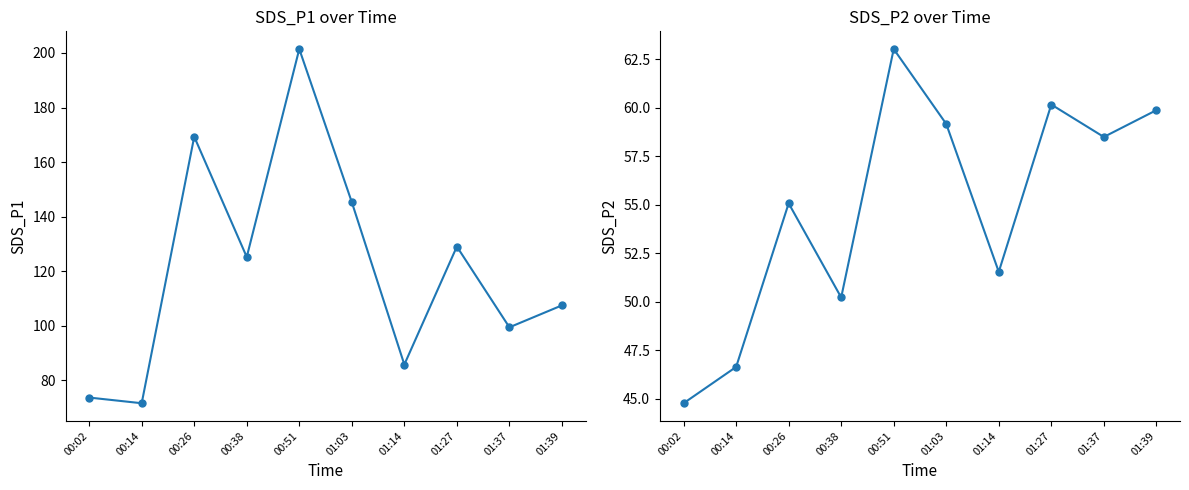

Reading left to right, list all the values displayed in this chart.

SDS_P1: 73.7	71.6	169.3	125.2	201.4	145.3	85.8	129.0	99.4	107.5
SDS_P2: 44.8	46.6	55.1	50.2	63.0	59.2	51.5	60.2	58.5	59.9